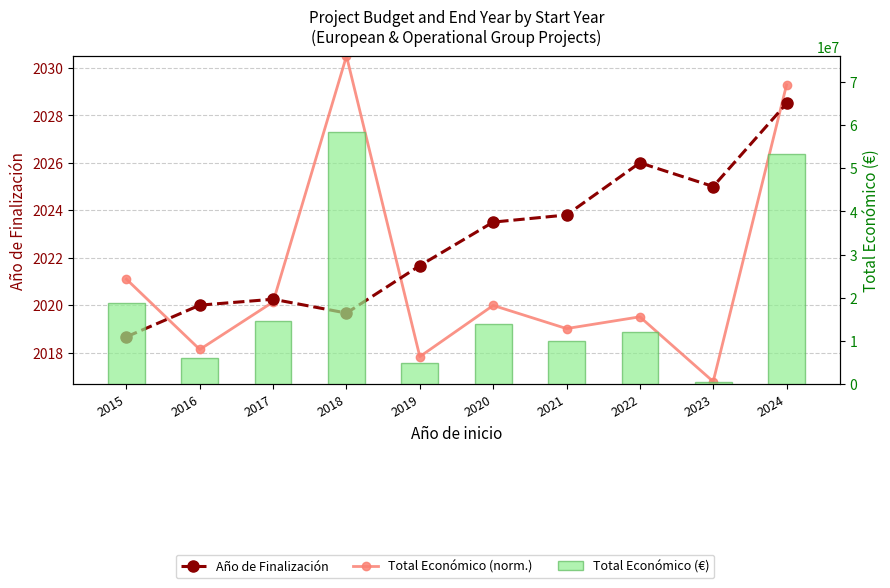

The Total Económico (€) series shows 21393557.6 at 2022. True or false?

False